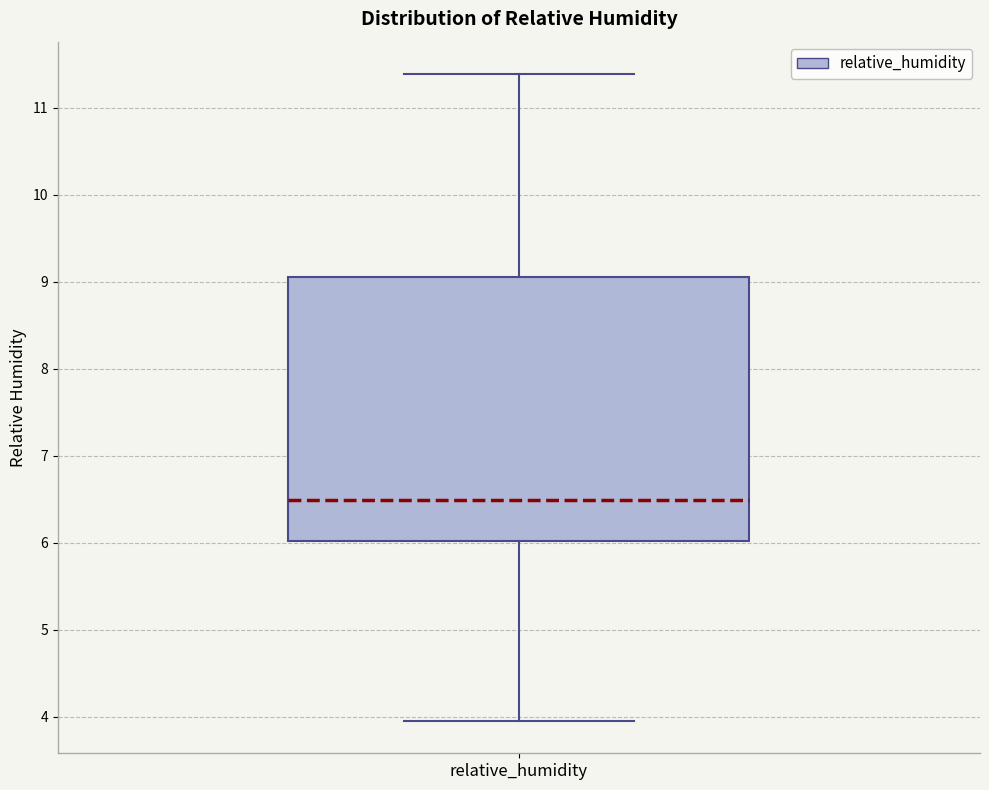

Read this box plot against the y-axis: the position of the median line, the range covered by the box, and the ends of both whiskers. The values are not printed on the chart, so give them approximately, as read against the axis.

median 6.5, box 6.0 to 9.1, whiskers 4.0 to 11.4